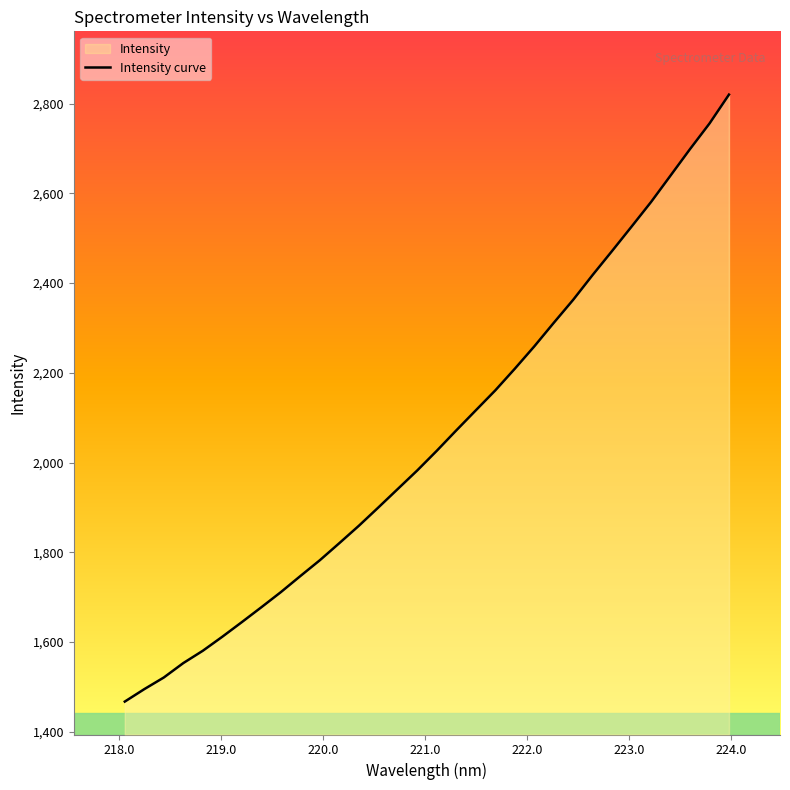

What is the value of the 28th point from the left?

2580.8